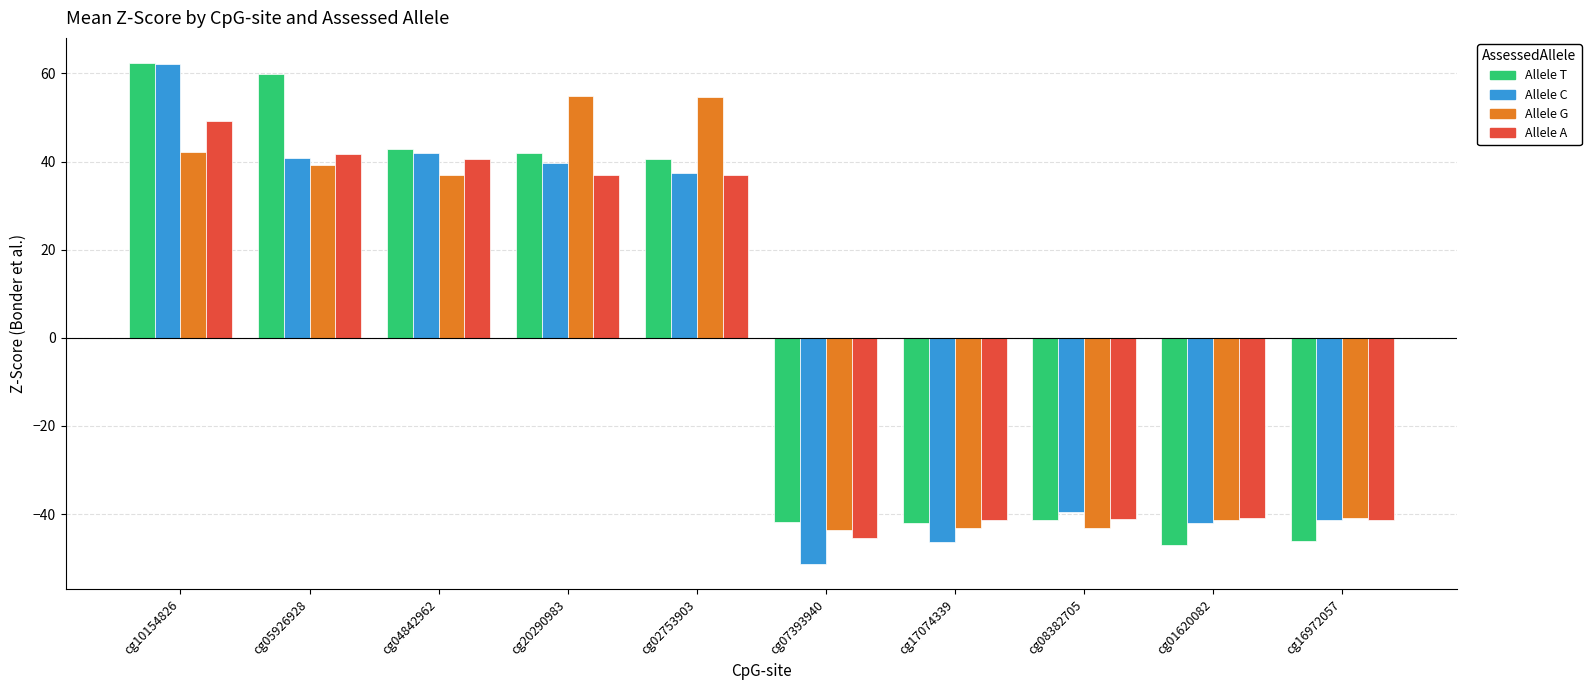

What is the greatest value displayed?

62.4